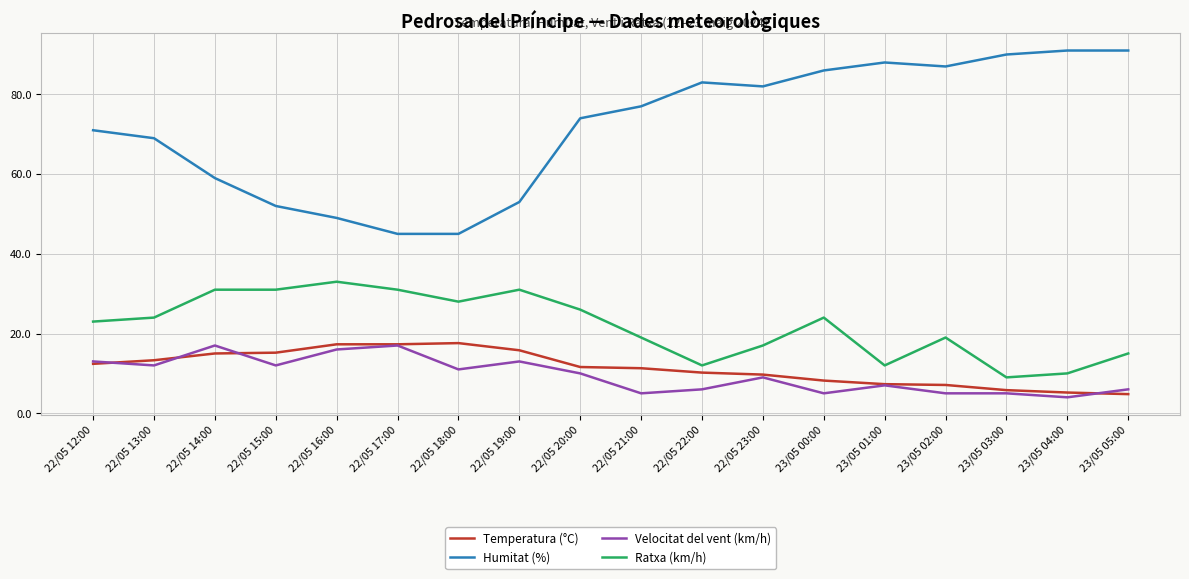

What is the total value across all series at 22/05 14:00?

122.0